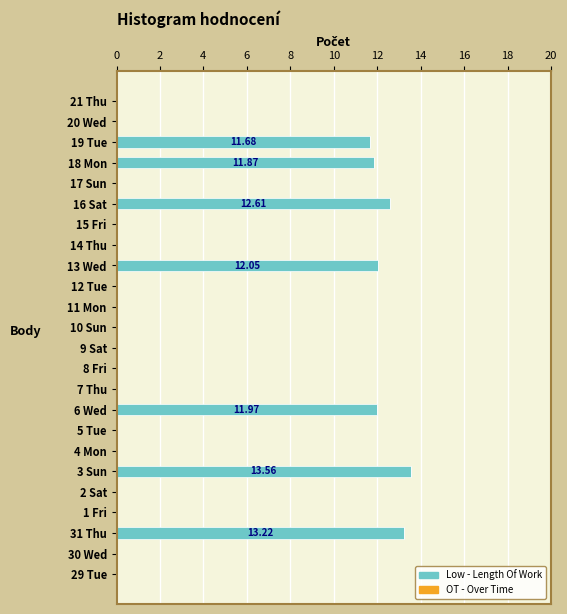

Between 31 Thu and 19 Tue, which is larger?

31 Thu